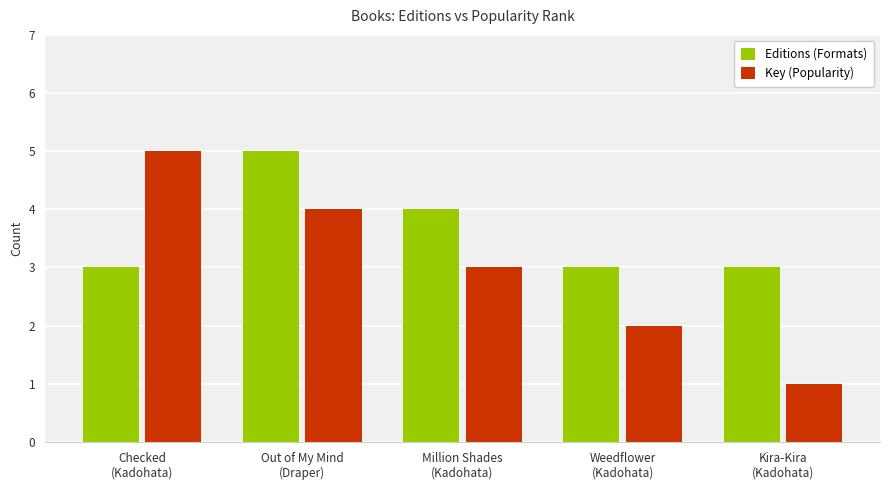

What is the label of the 2nd bar from the right?

Weedflower
(Kadohata)